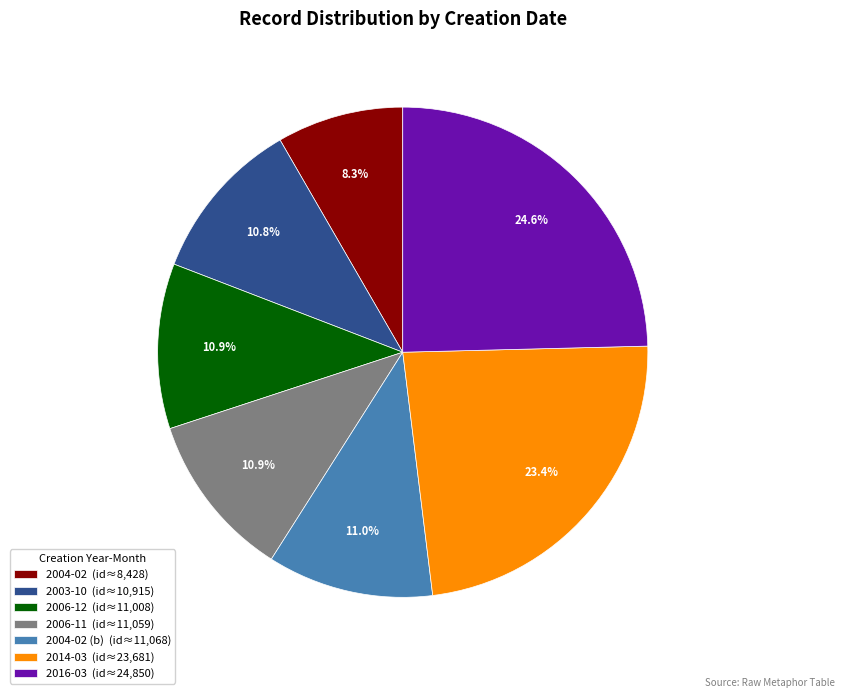

Is there a majority slice in this chart?

No